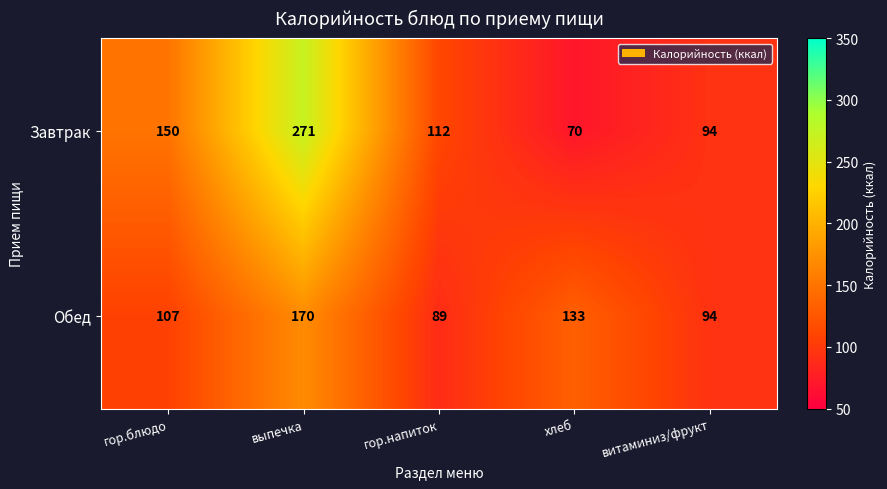

Reading right to left, what are all the values shown in this chart?

Завтрак: 94	70	112	271	150
Обед: 94	133	89	170	107